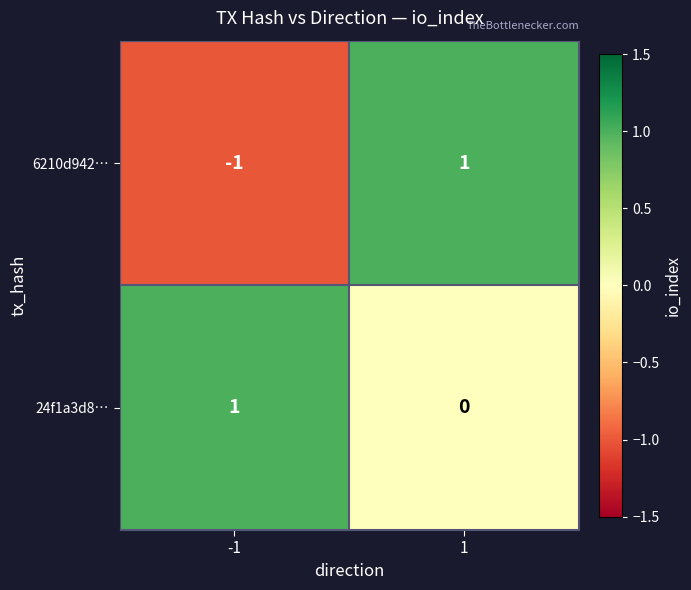

Which series changed the most between -1 and 1?

6210d942…